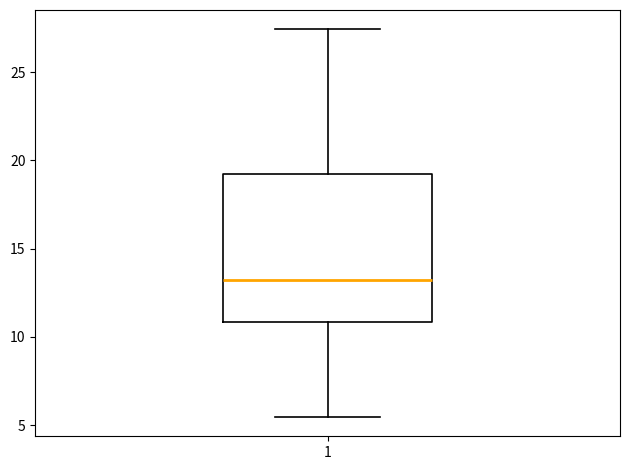

Transcribe this box plot: give where the median line is, the range the box spans, and where the two whiskers end, as read against the y-axis. The values are not printed on the chart, so give them approximately, as read against the axis.

median 13.0, box 11.0 to 19.5, whiskers 5.5 to 27.5